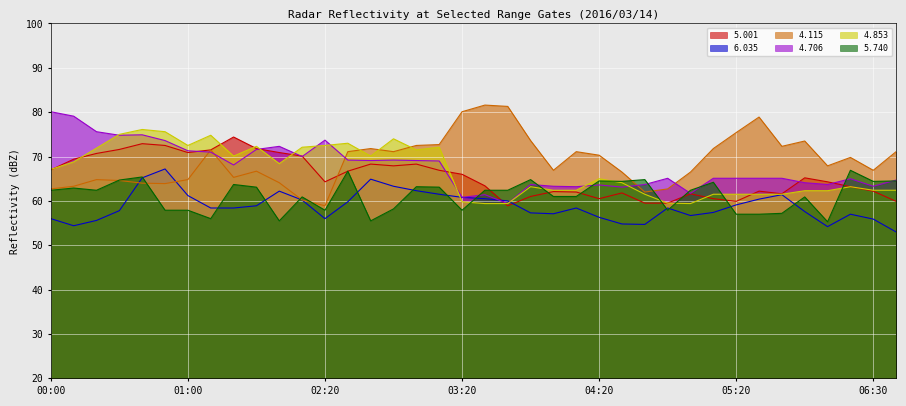

What is the value of the   5.740 point at the 18th from the left?

63.1